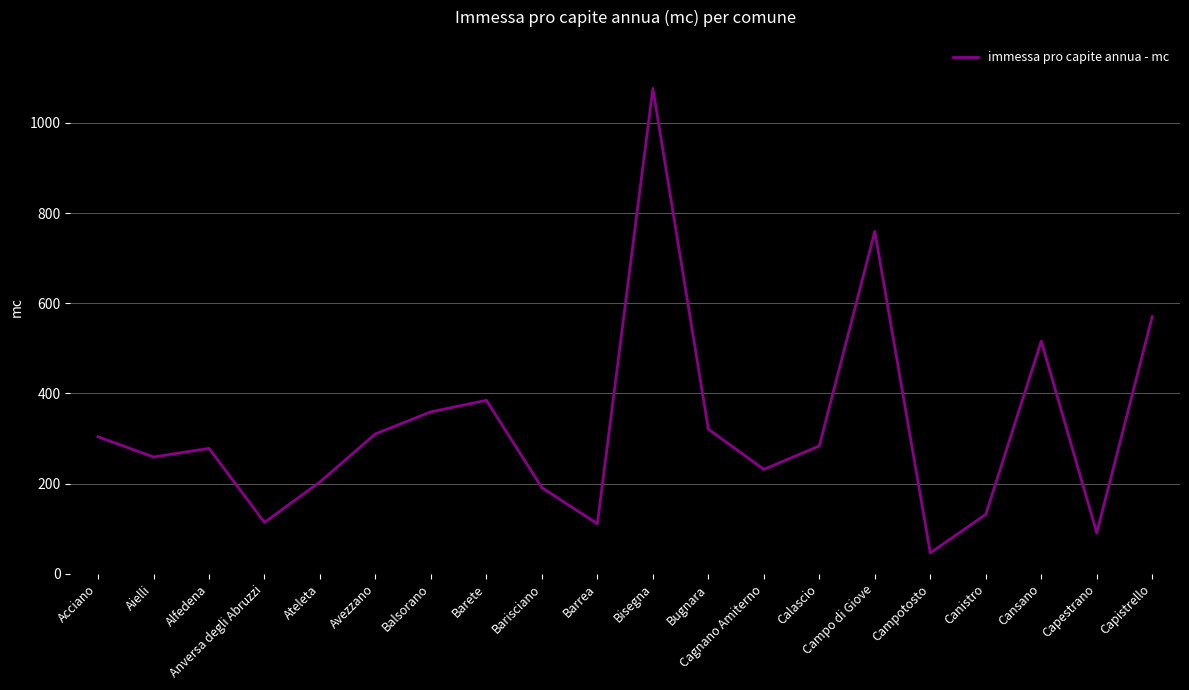

The value at Anversa degli Abruzzi is 114.0. True or false?

True